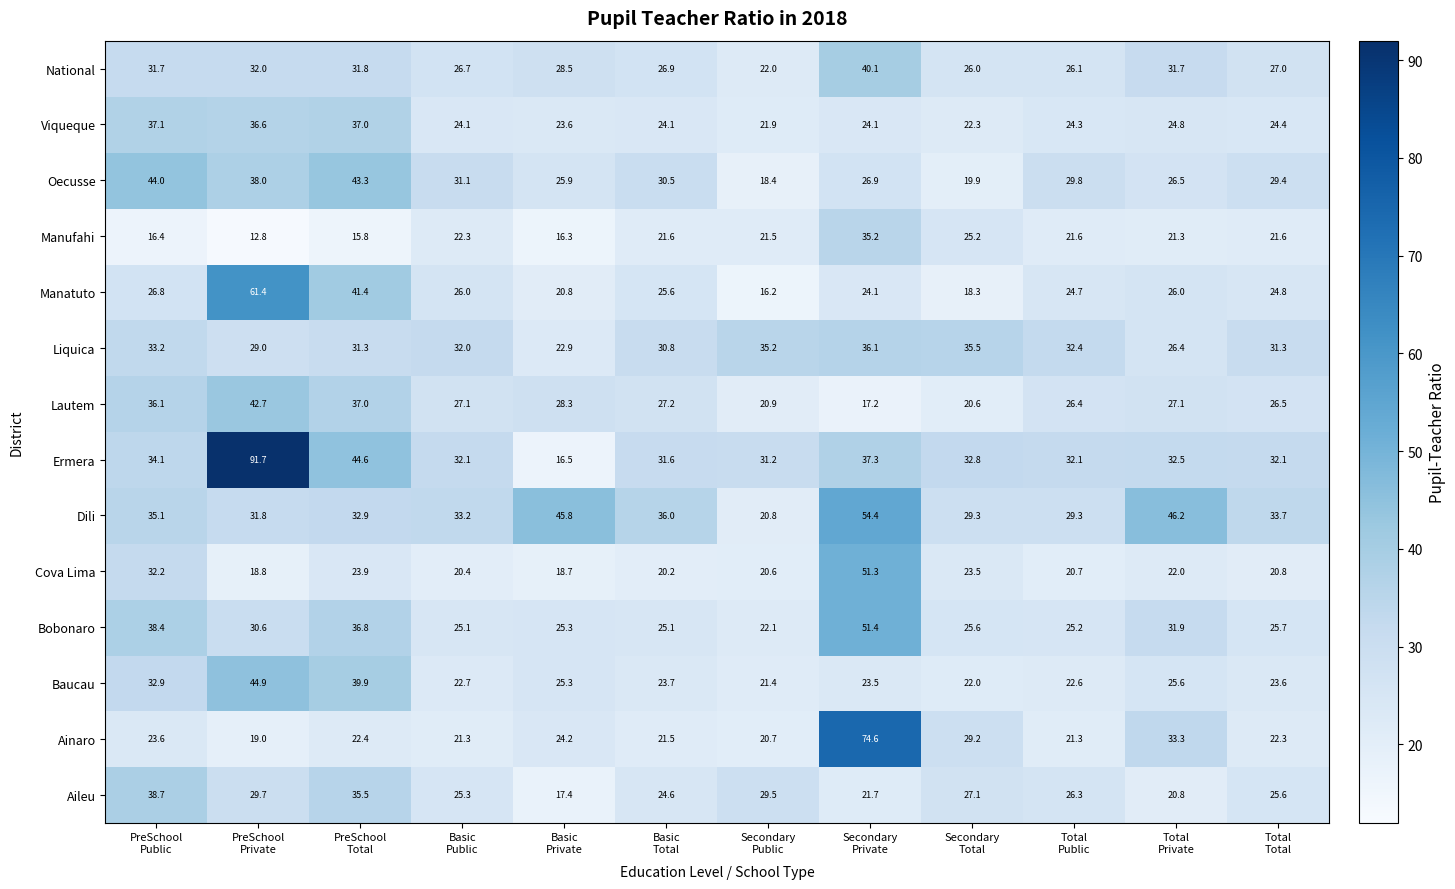

What is the difference between the maximum and second lowest values in the Cova Lima series?

32.5